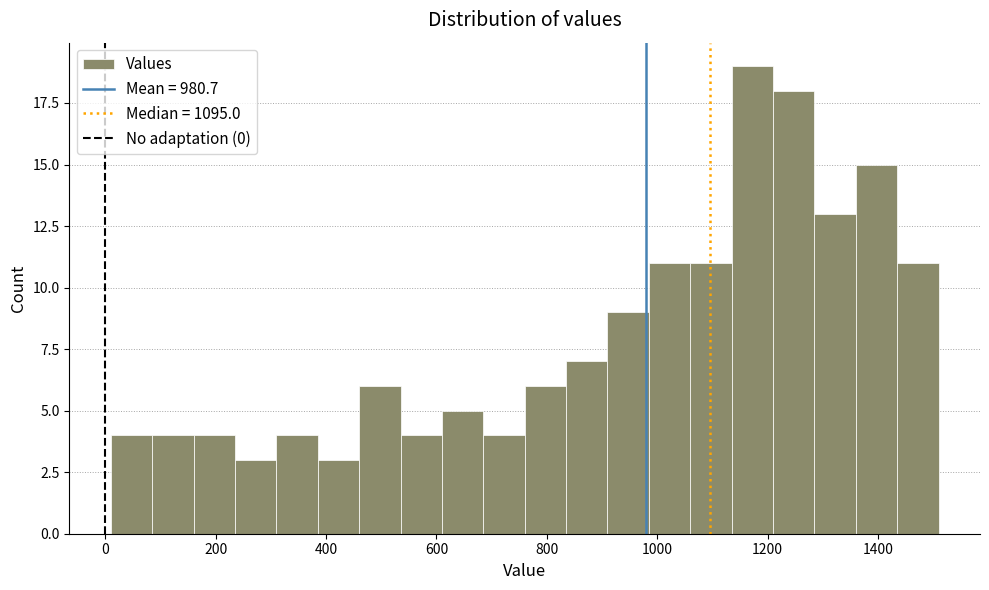

Around what value on the x-axis is the tallest bar? Give the approximate position of its centre, as read against the axis.

1180